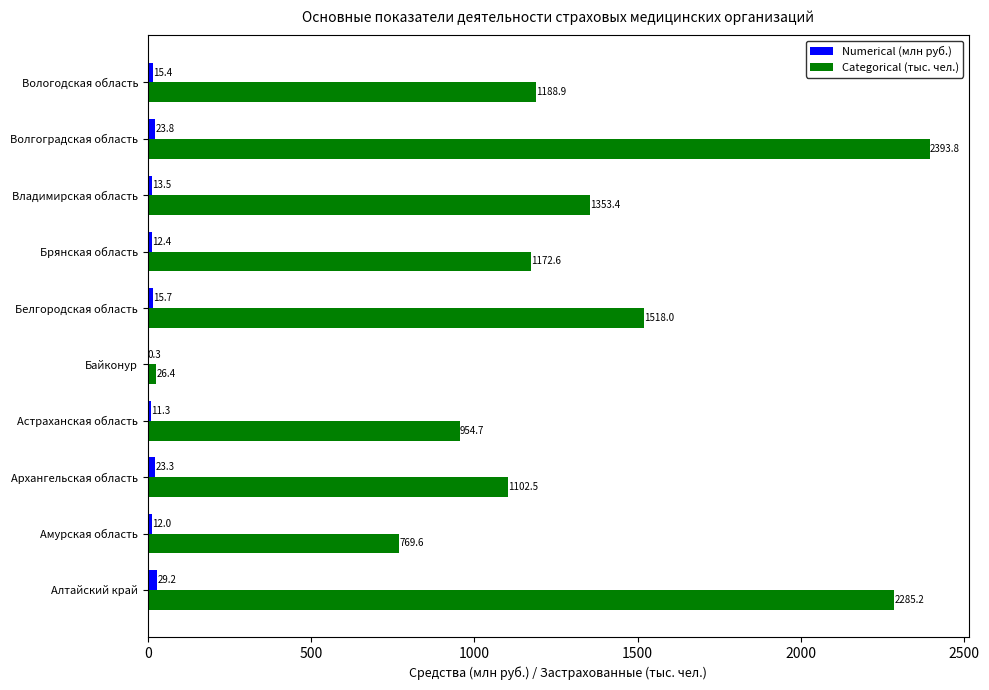

The Categorical (тыс. чел.) series shows 1564.2 at Архангельская область. True or false?

False